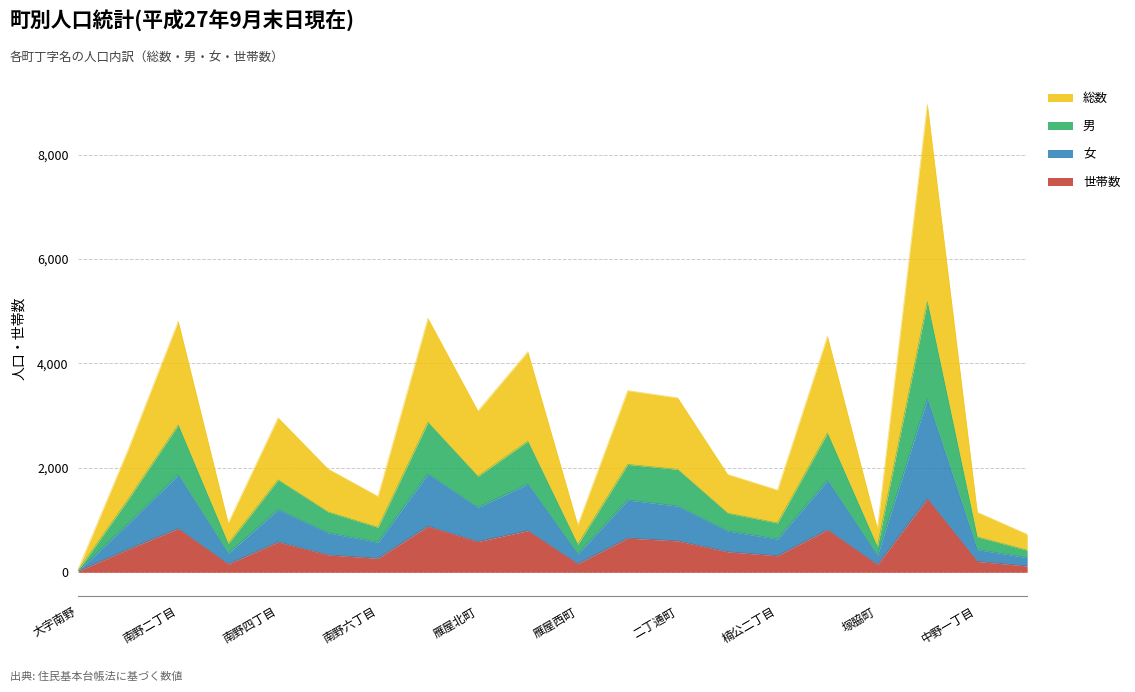

What is the label of the 2nd point from the right?

中野一丁目